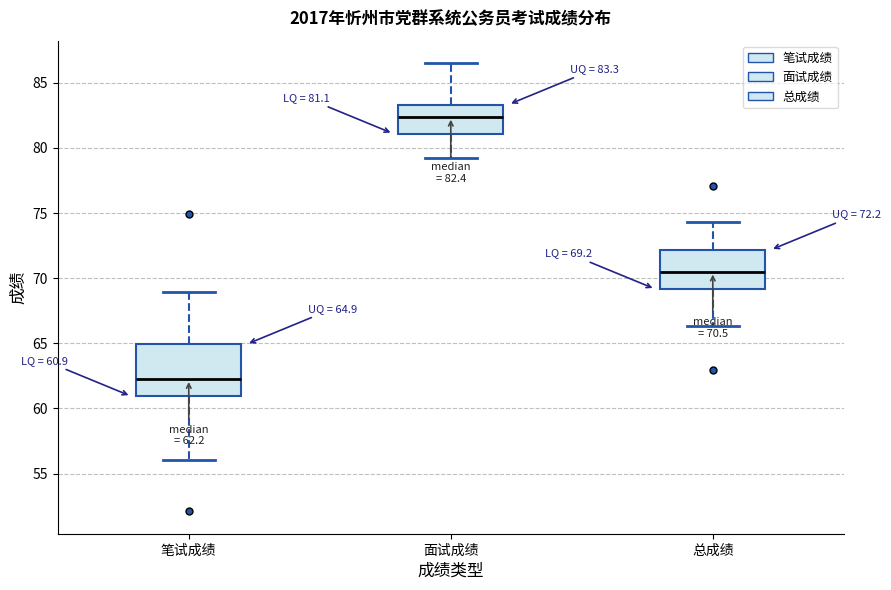

Which box's median line is the lowest?

笔试成绩